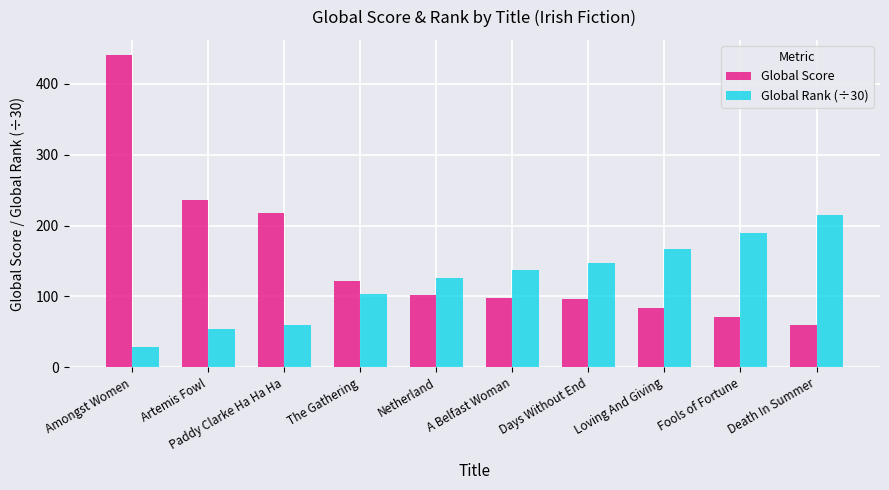

What is the label of the 1st bar from the left?

Amongst Women